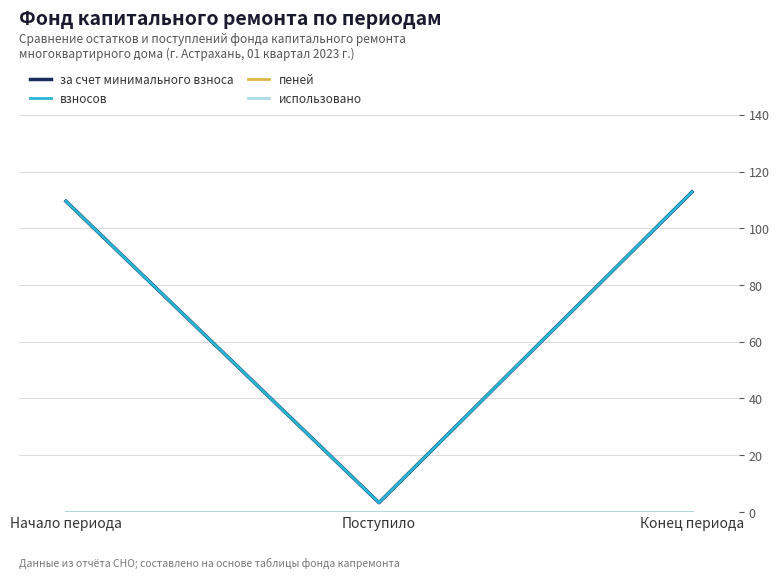

The value of взносов at Начало периода is 109.5. True or false?

True